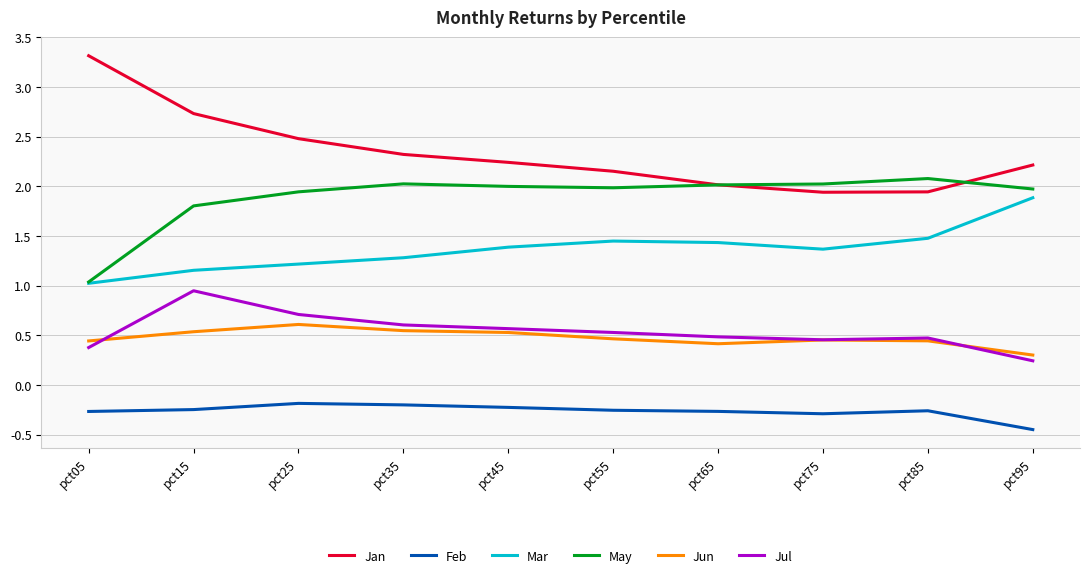

Which series has the widest spread of values?

Jan